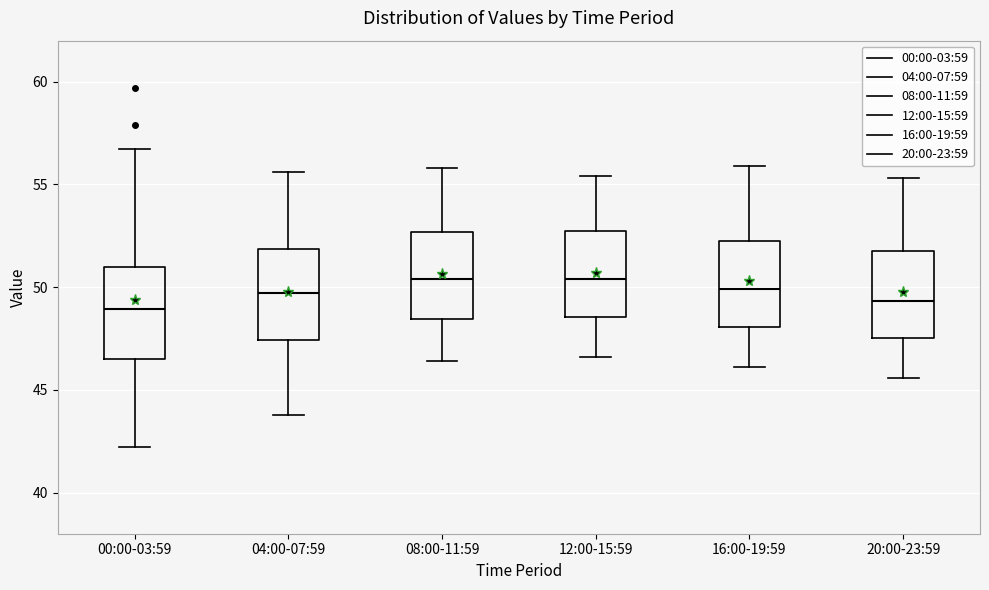

Where does the upper whisker of the box for 04:00-07:59 end on the y-axis? The values are not printed on the chart, so give them approximately, as read against the axis.

55.5